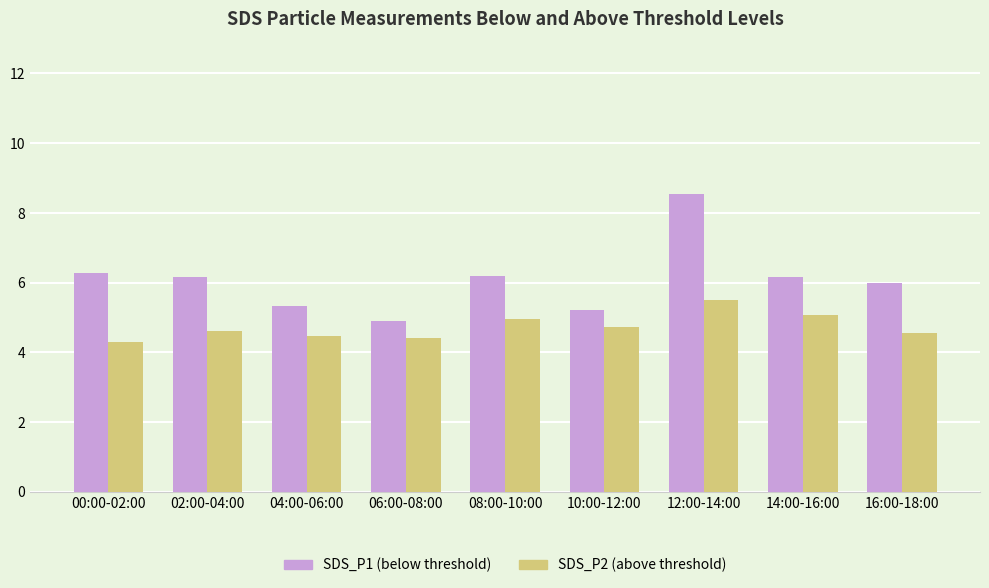

What is the total value across all series at 12:00-14:00?

14.0